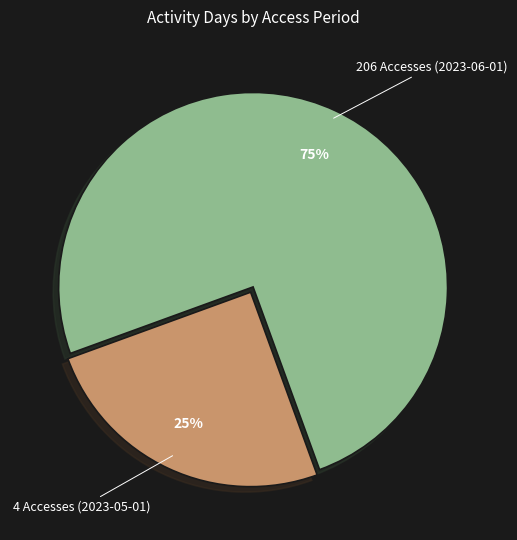

How many slices are in this pie chart?

2